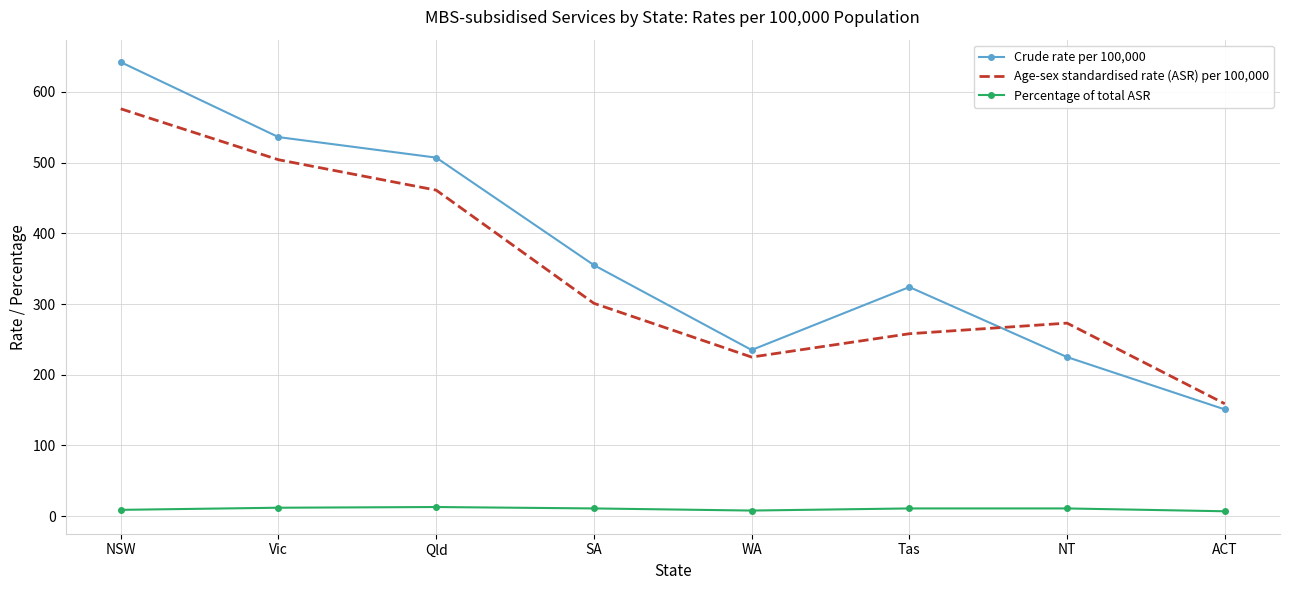

What is the sum of all Age-sex standardised rate (ASR) per 100,000 values?

2757